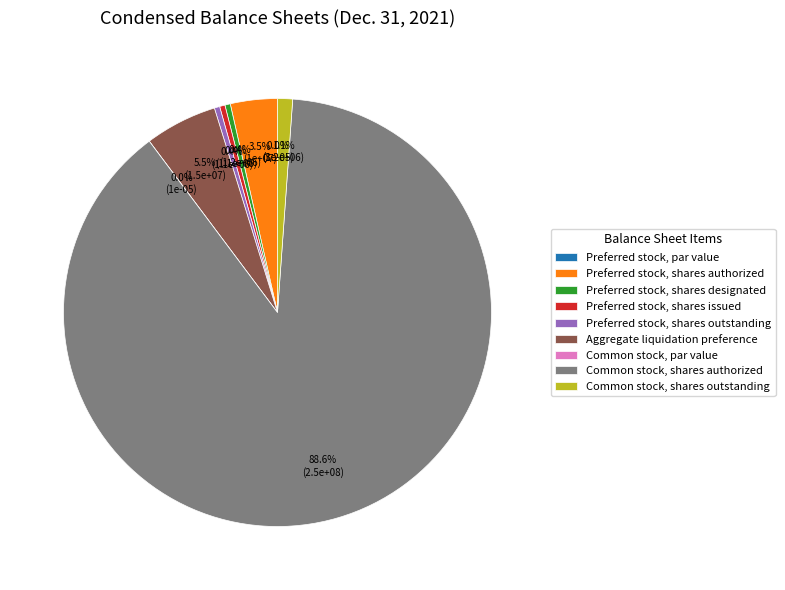

How many slices are in this pie chart?

9